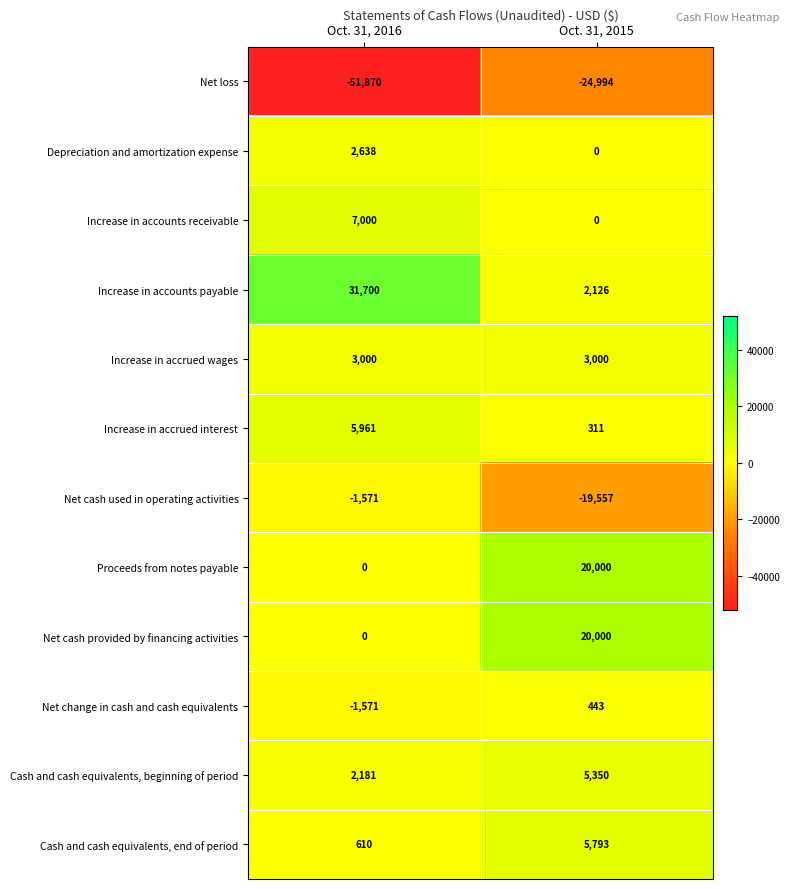

What is the sum of the Net loss values at Oct. 31, 2016 and Oct. 31, 2015?

-76864